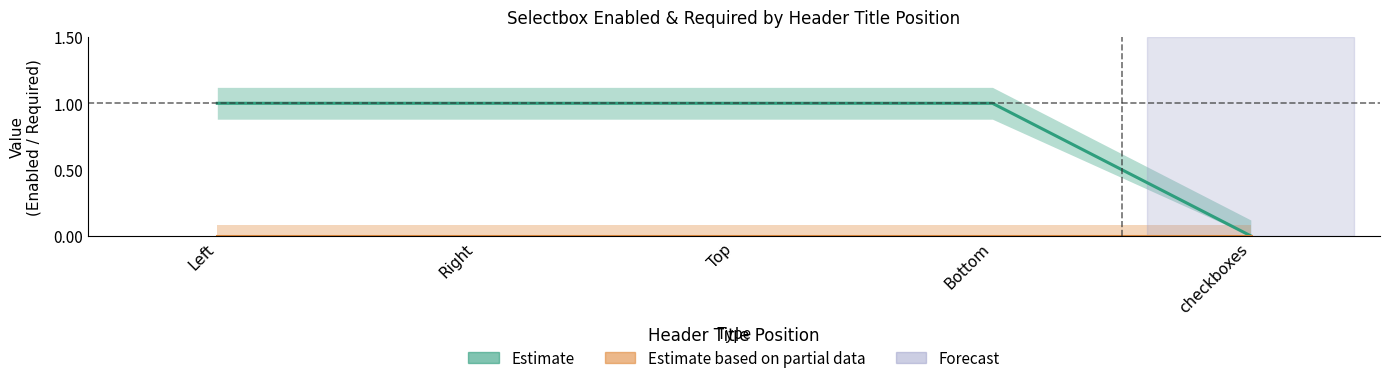

Does the chart display data point markers on the line(s)?

No